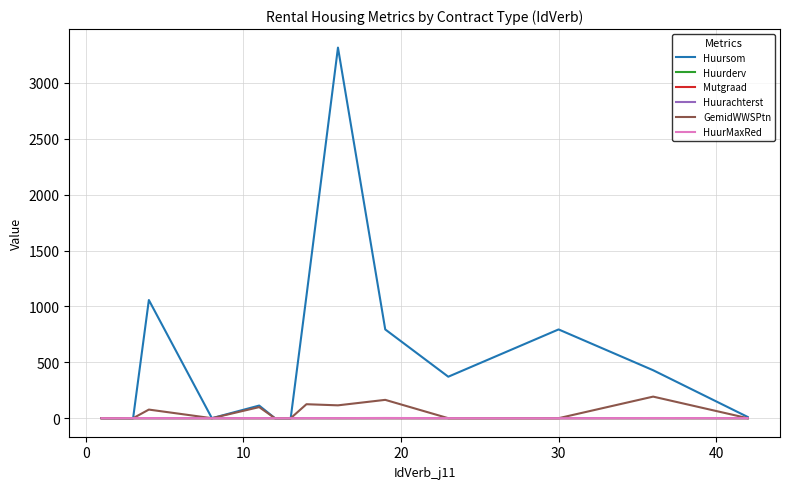

Does the chart display data point markers on the line(s)?

No